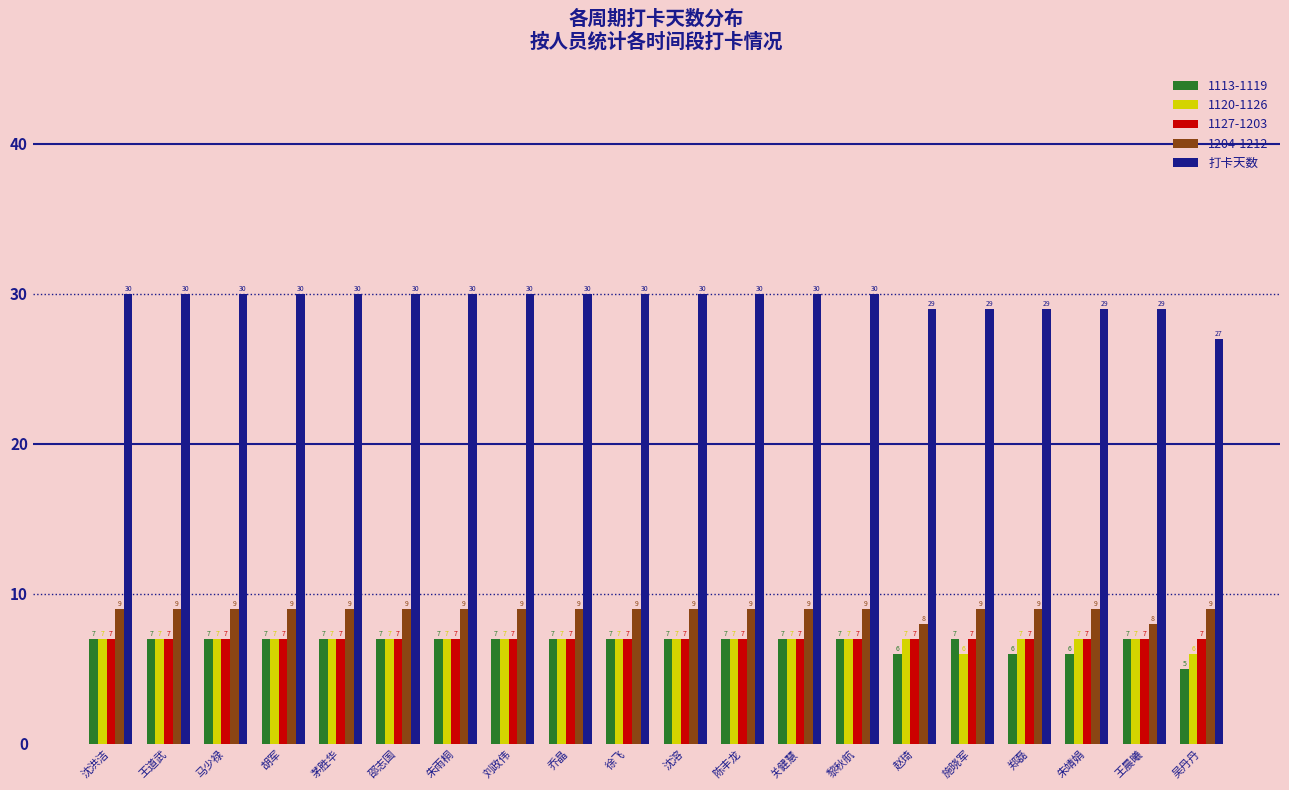

Does the chart contain stacked bars?

No